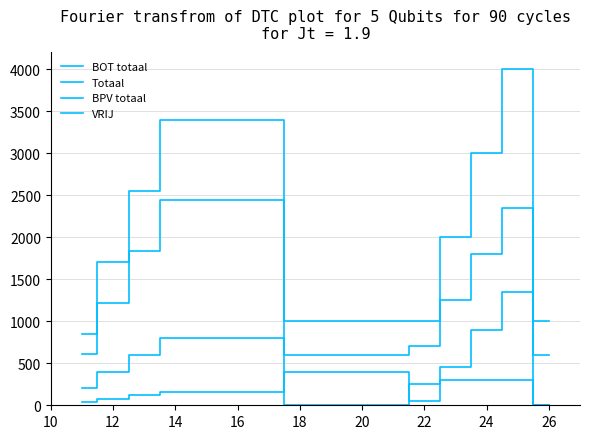

What is the difference between the second highest and minimum values in the VRIJ series?

300